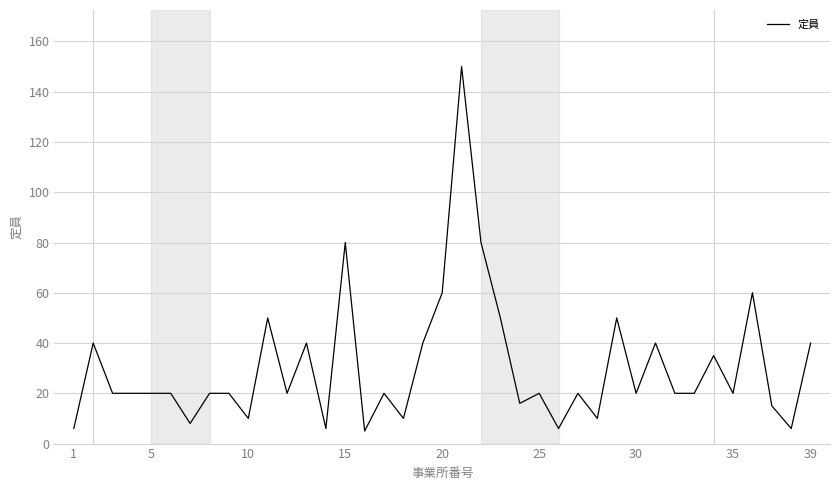

What is the difference between the maximum and minimum values?

145